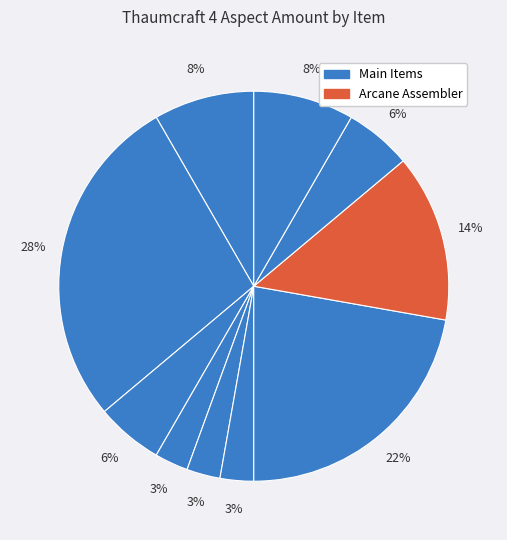

How many slices are in this pie chart?

10